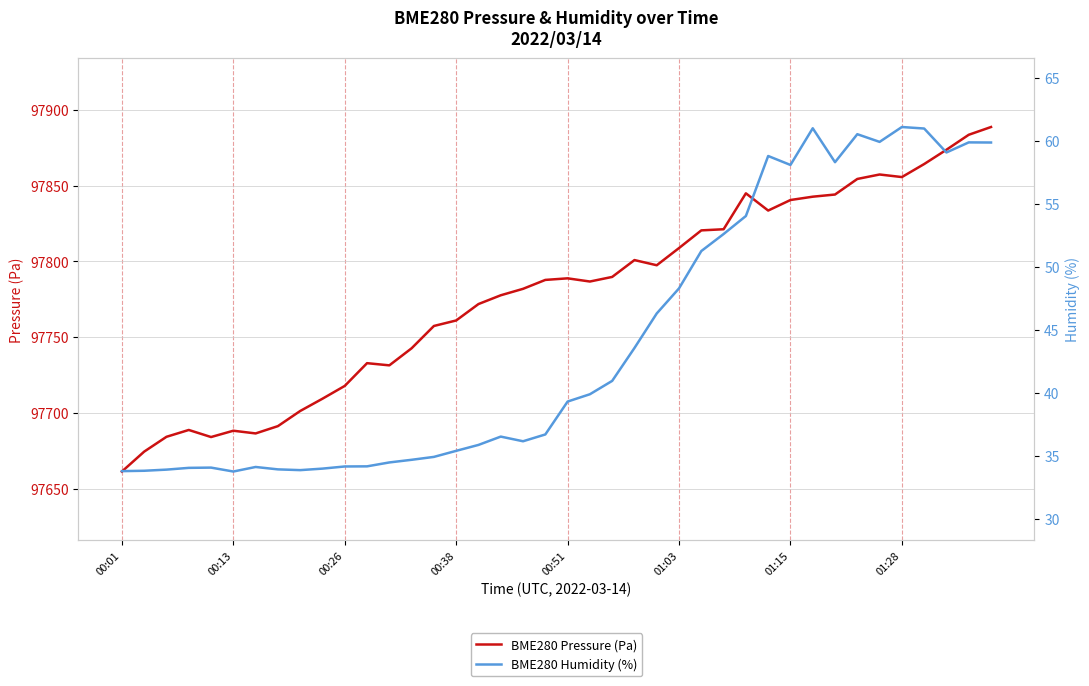

The value of BME280 Pressure (Pa) at 00:51 is 97788.9. True or false?

True